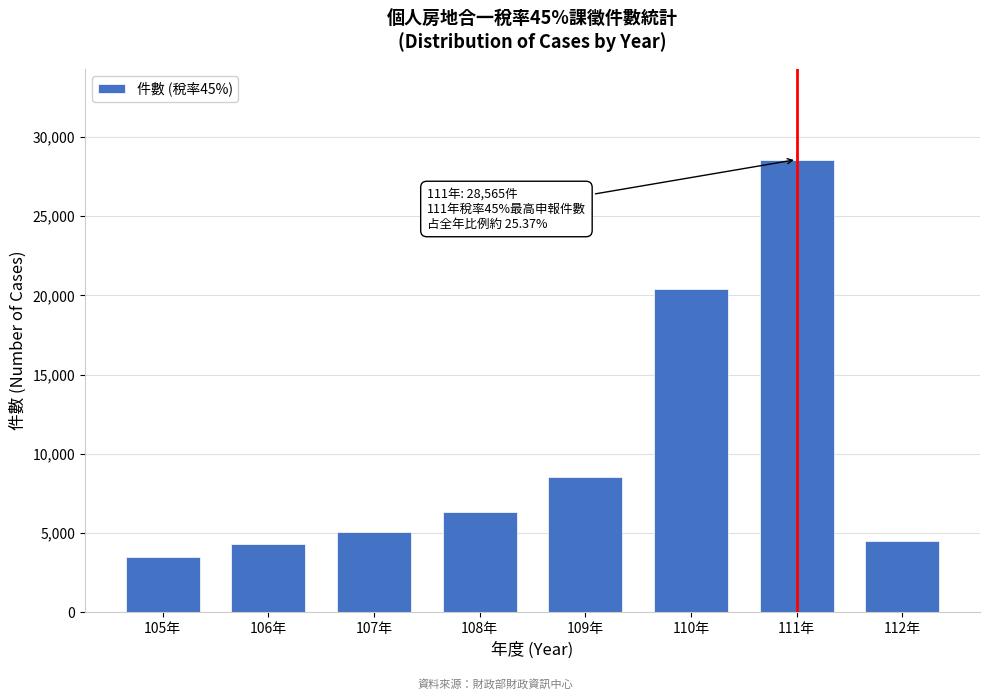

Reading left to right, extract all data points from this chart.

3512	4333	5098	6322	8540	20407	28565	4531